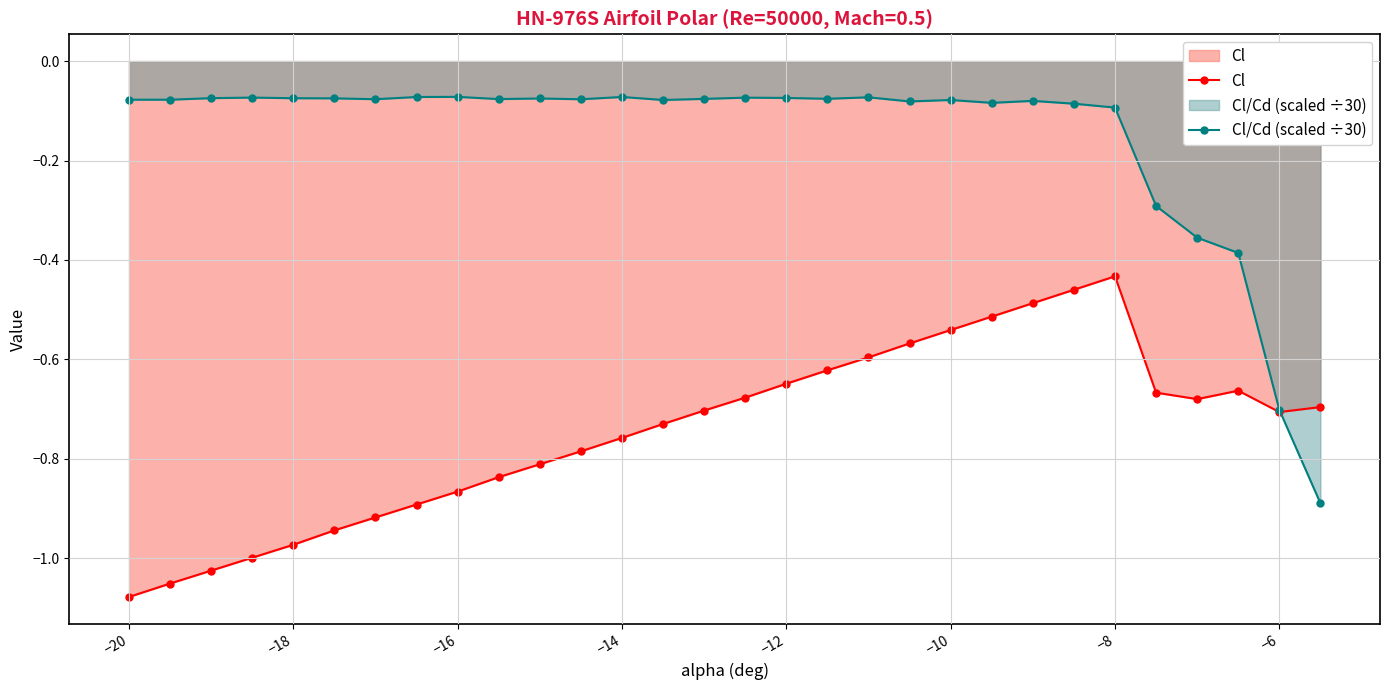

Is it true that Cl equals -0.3 at −20?

False